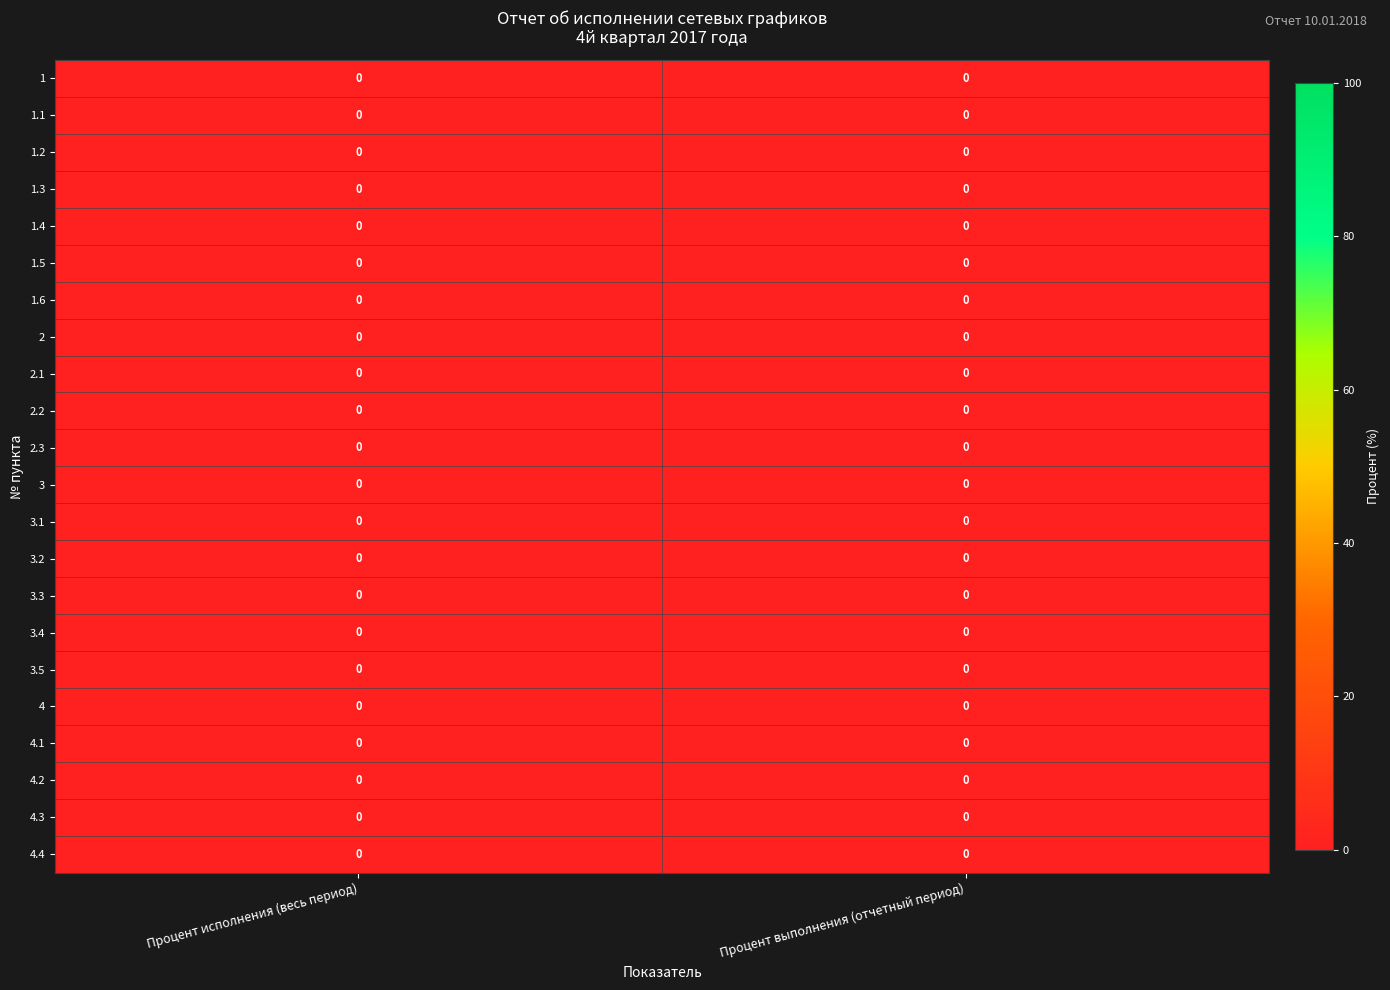

How many data points does each series have?

2